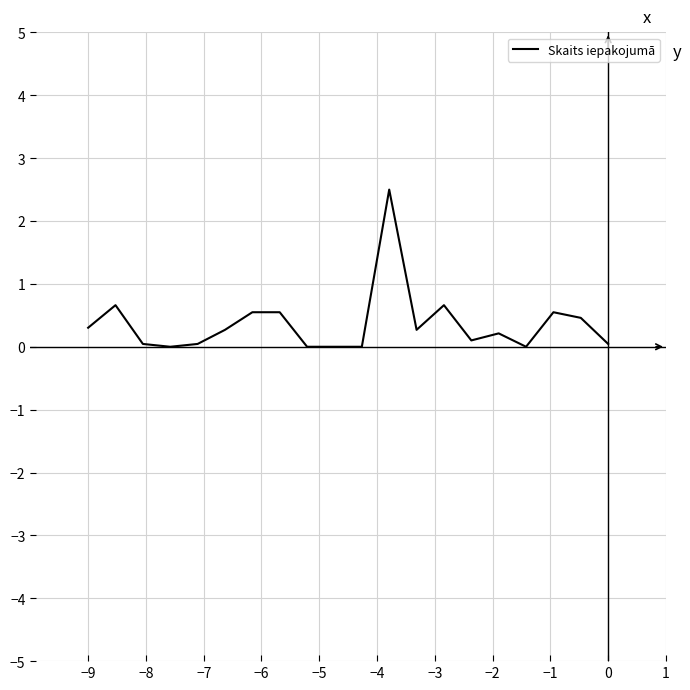

What is the maximum value shown in the chart?

2.5